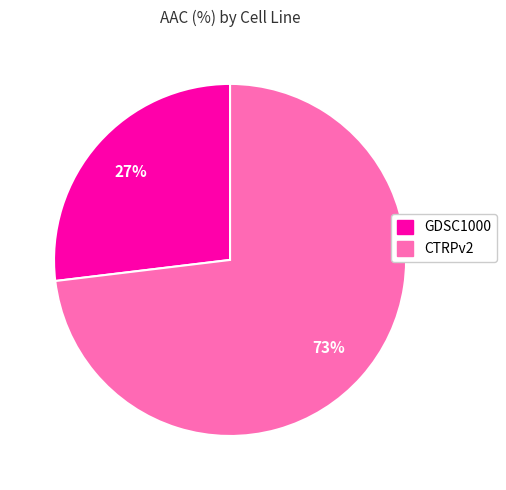

What percentage is the CTRPv2 slice, to the nearest percent?

73%